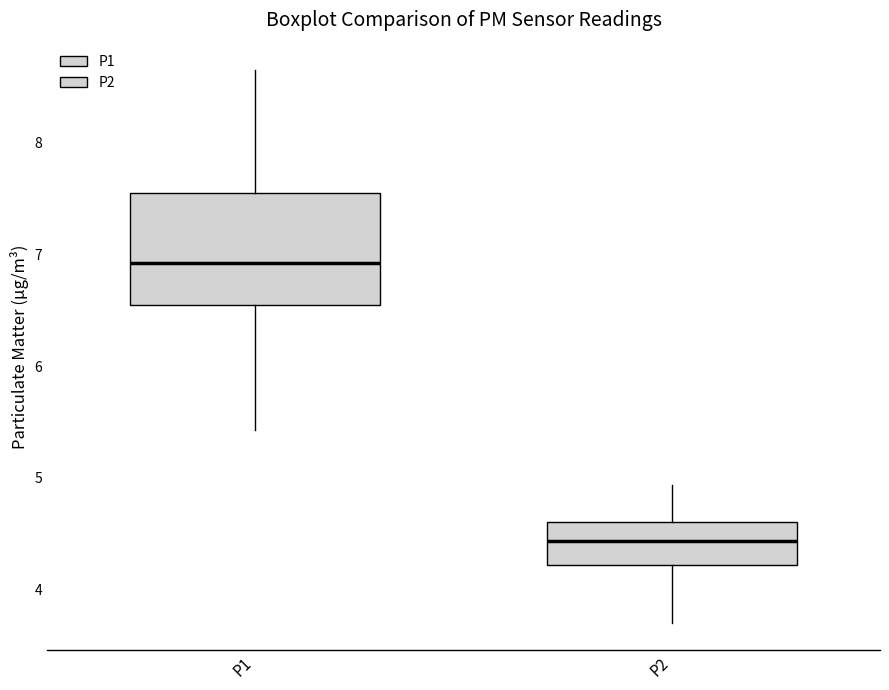

Which box has the highest median line?

P1